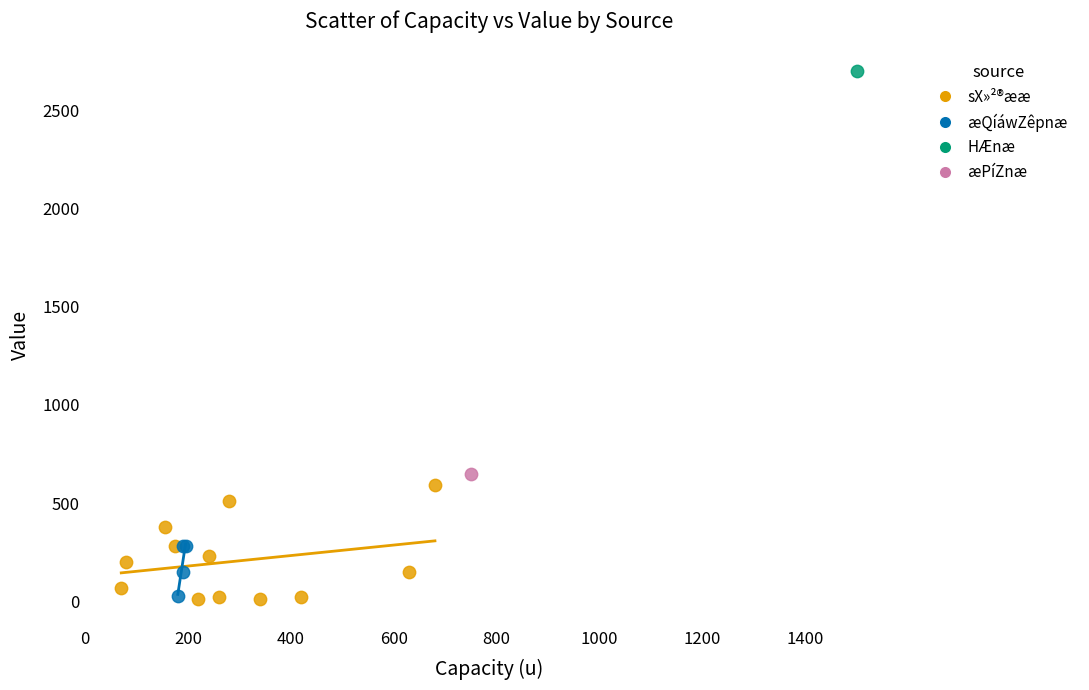

What are all the series names shown in the legend?

sX»²®ææ, æQíáwZêpnæ, HÆnæ, æPíZnæ